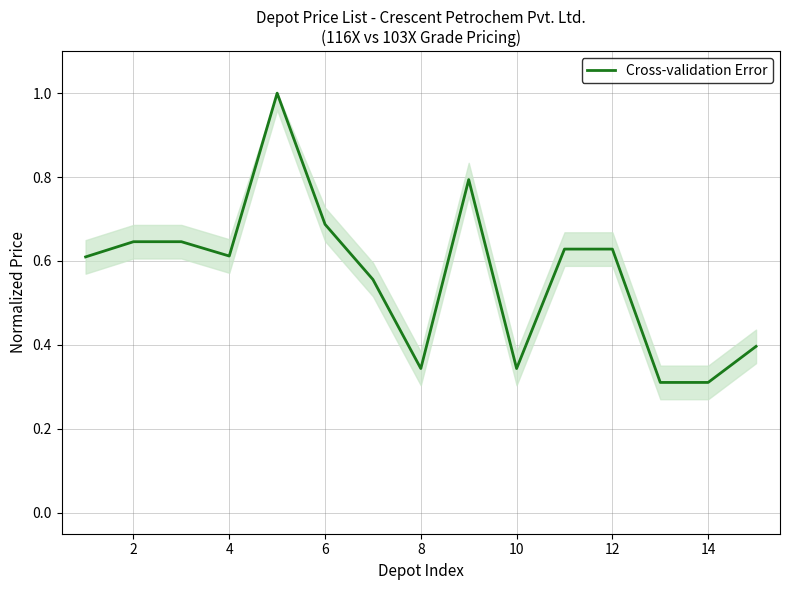

What is the maximum value shown in the chart?

1.0